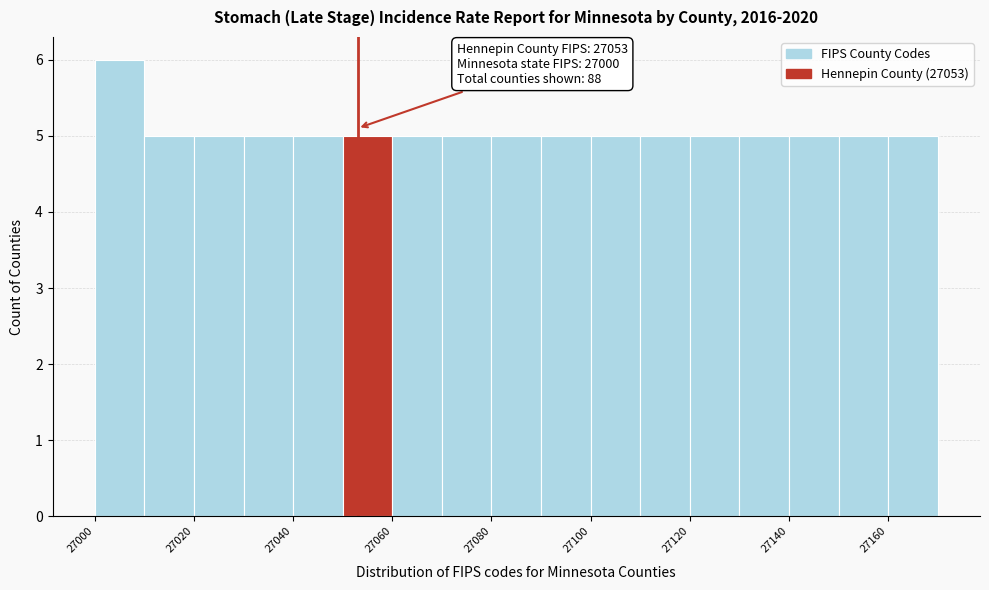

Which range on the x-axis has the tallest bar?

27000 to 27010